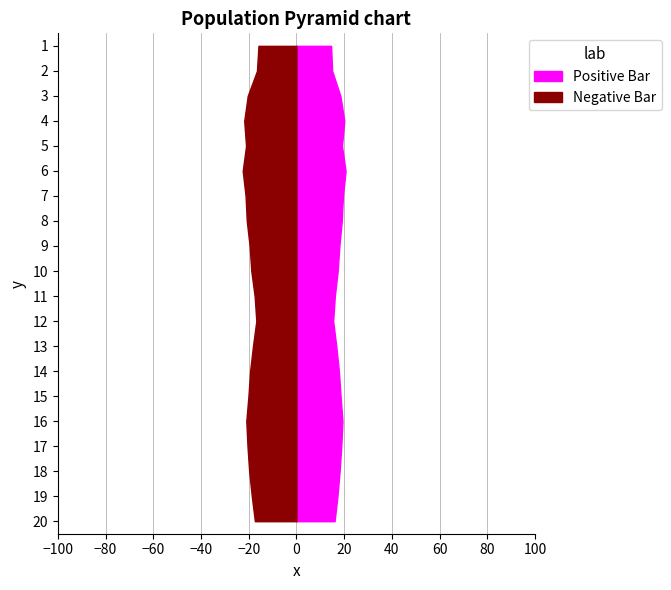

Reading left to right, list all the values displayed in this chart.

SDS_P1: 00:02=15.9	00:26=16.5	00:50=20.4	01:15=21.9	01:37=21.1	02:00=22.5	02:25=21.3	02:50=20.8	03:15=19.6	03:40=18.9	04:05=17.5	04:30=16.8	04:55=18.2	05:20=19.4	05:45=20.1	06:10=21.0	06:35=20.5	07:00=19.8	07:25=18.7	07:50=17.4
SDS_P2: 00:02=14.5	00:26=15.0	00:50=18.4	01:15=20.1	01:37=19.1	02:00=20.6	02:25=19.5	02:50=19.0	03:15=18.0	03:40=17.3	04:05=16.1	04:30=15.4	04:55=16.7	05:20=17.8	05:45=18.5	06:10=19.3	06:35=18.8	07:00=18.1	07:25=17.2	07:50=16.0